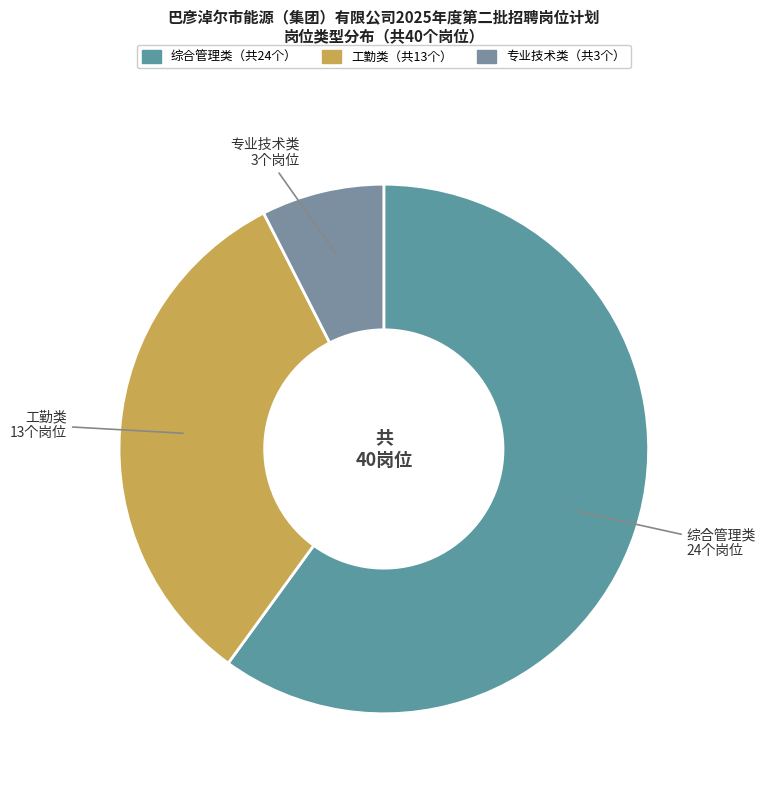

What is the largest slice in the pie chart?

综合管理类